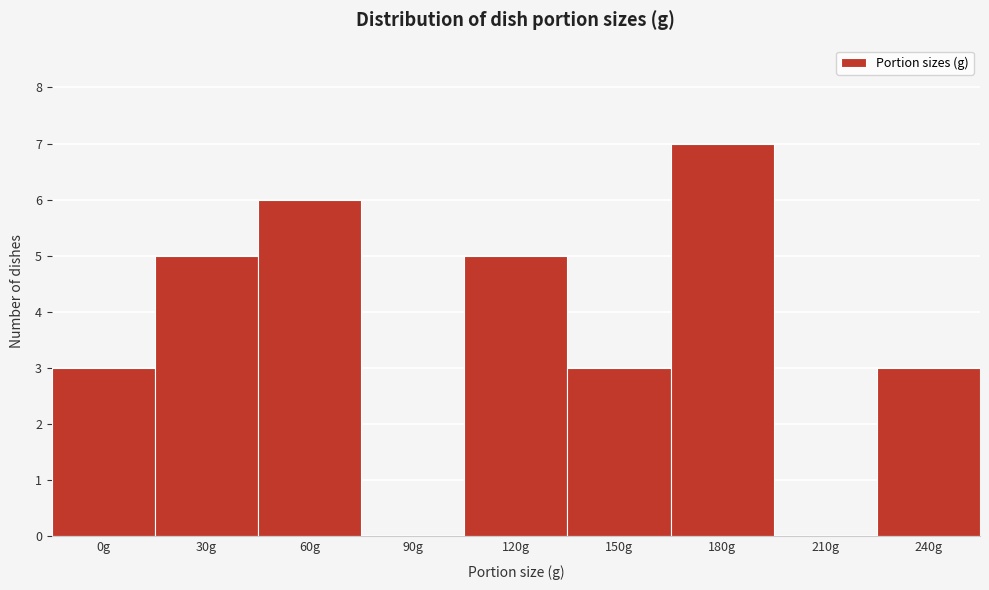

Reading left to right, extract all data points from this chart.

0g=3	30g=5	60g=6	90g=0	120g=5	150g=3	180g=7	210g=0	240g=3